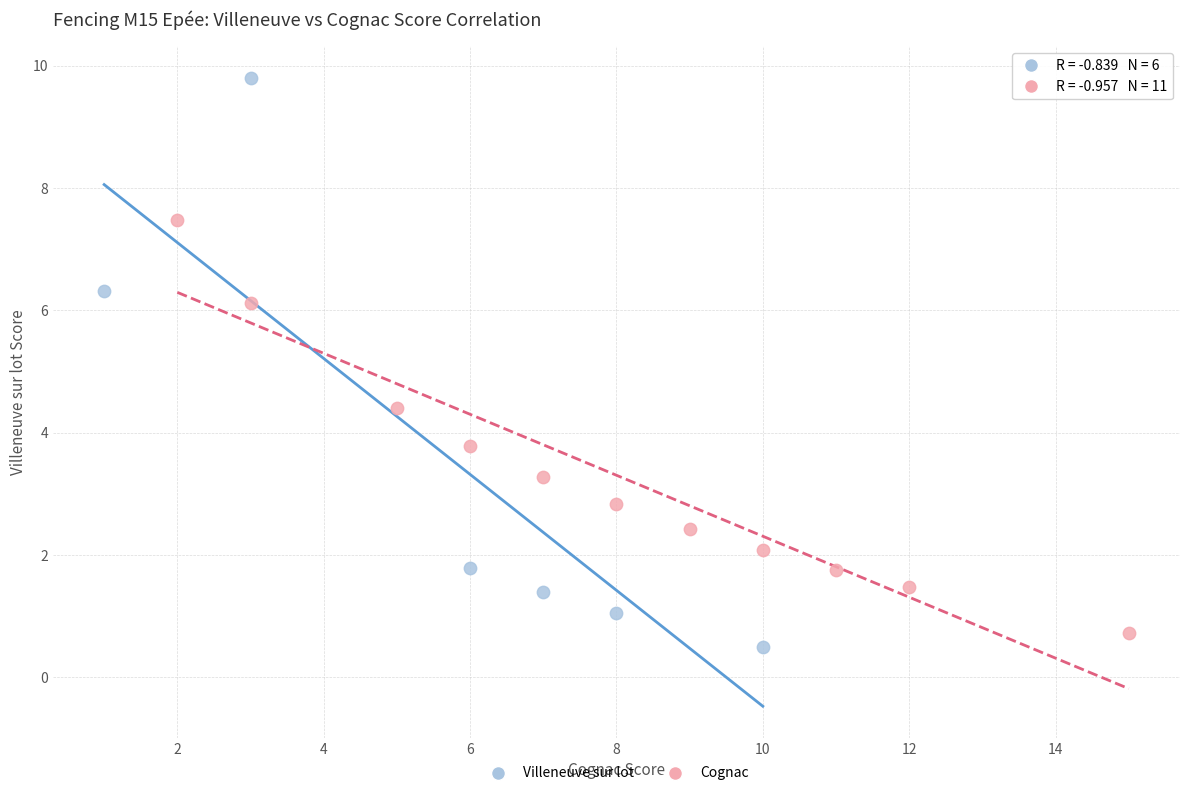

Which series reaches the maximum Y coordinate?

Villeneuve sur lot